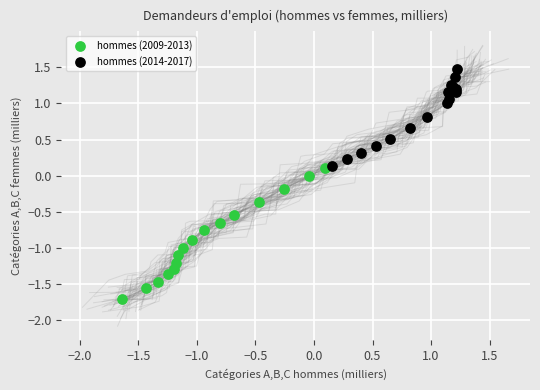

Which series has the widest spread of Y values?

hommes (2009-2013)